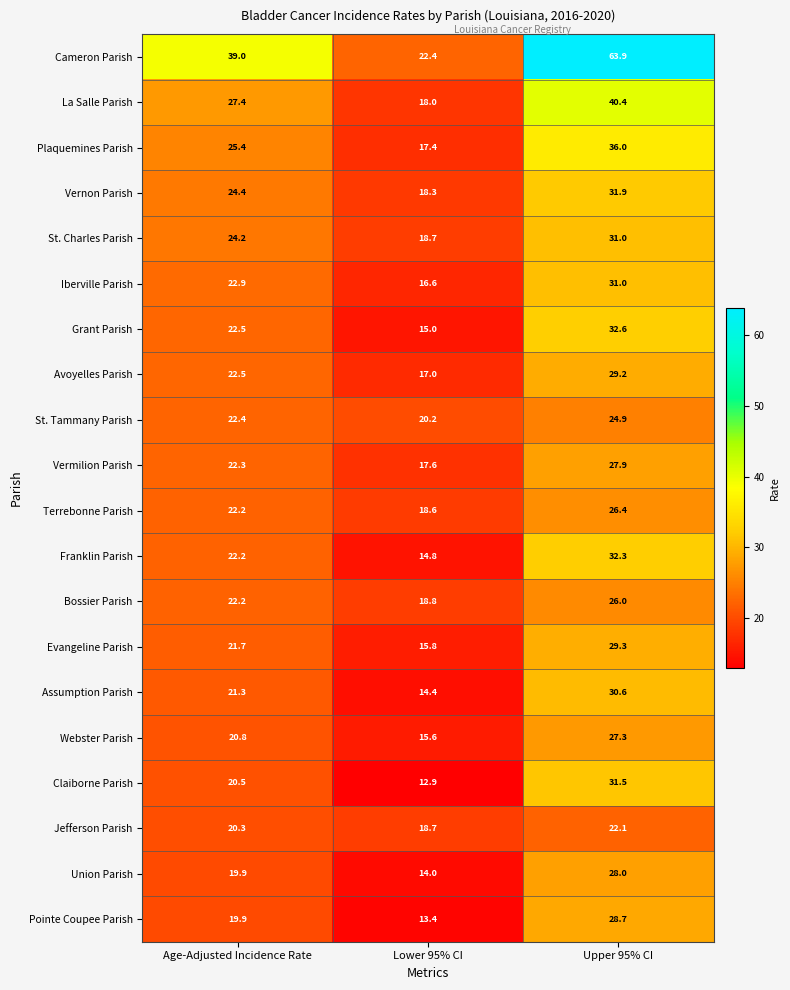

What is the spread (max minus min) of values at Age-Adjusted Incidence Rate?

19.1